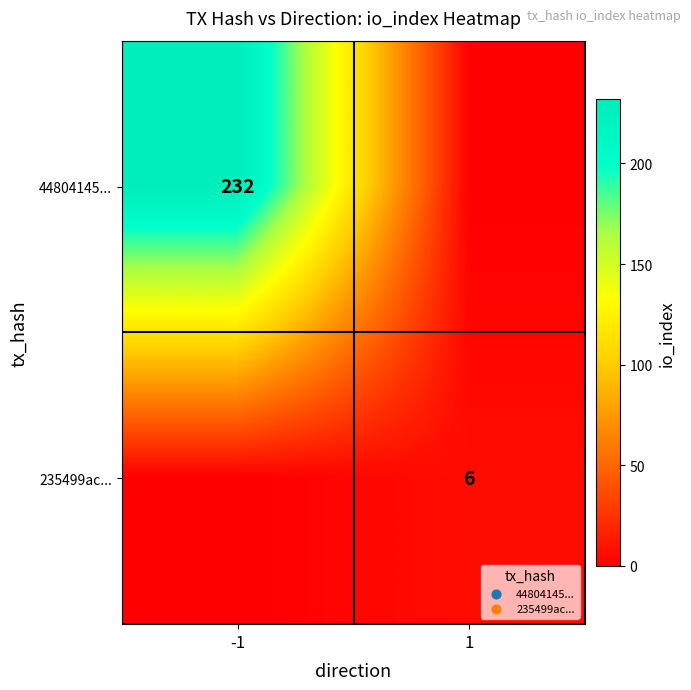

True or false: 44804145... has a value of 232 at -1.

True